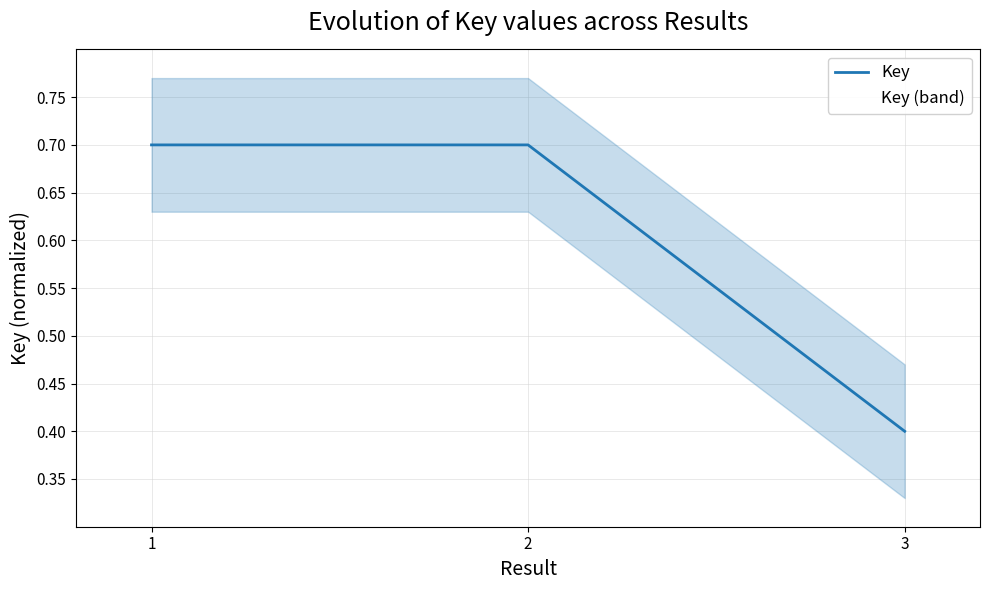

Reading left to right, what are all the values shown in this chart?

1=0.7	2=0.7	3=0.4